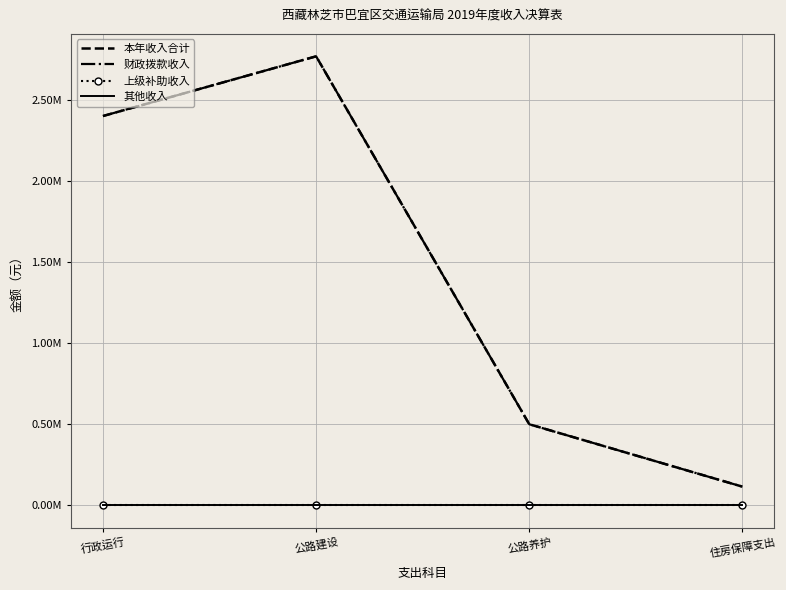

How many lines are shown in the chart?

4